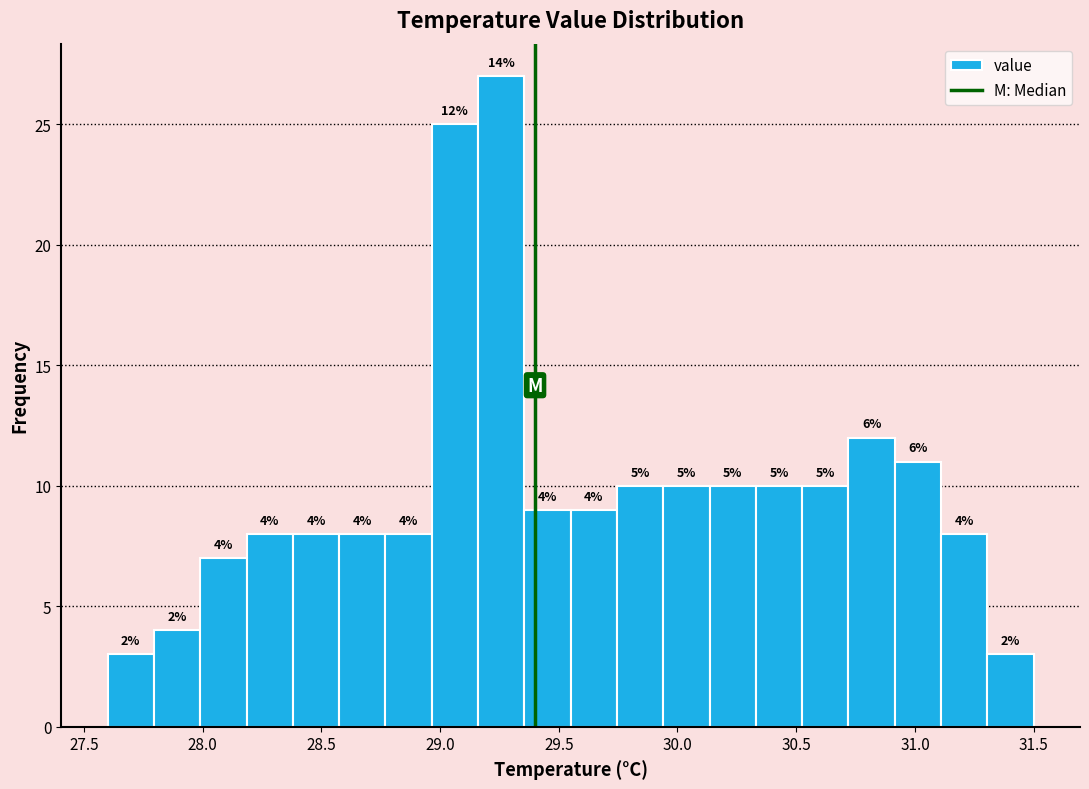

Around what value on the x-axis is the tallest bar? Give the approximate position of its centre, as read against the axis.

29.25